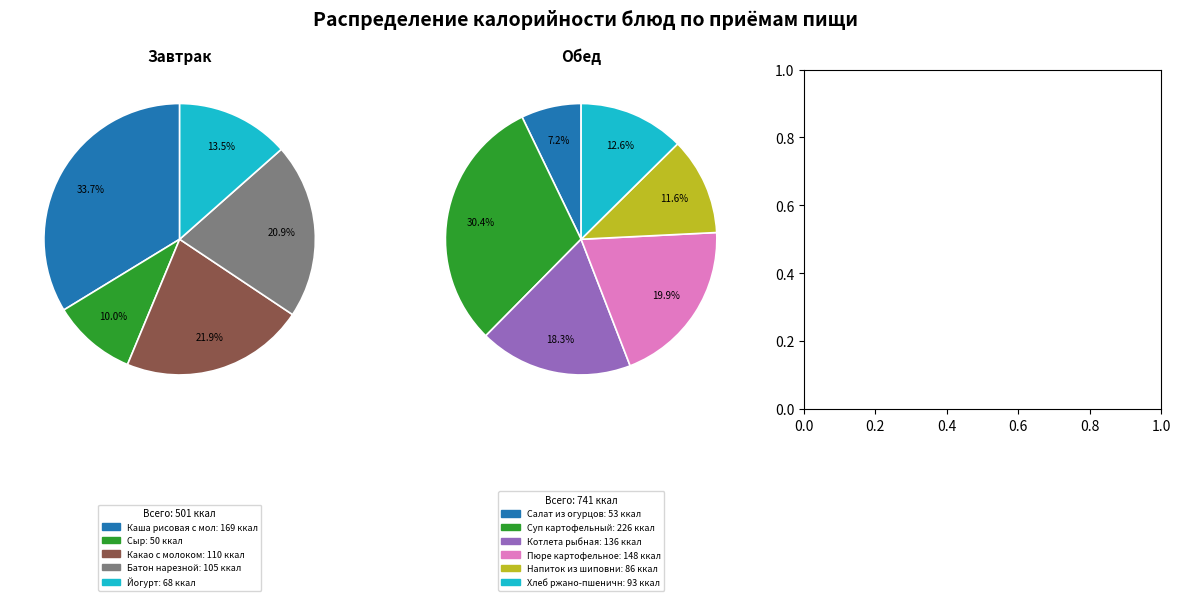

Is there a majority slice in this chart?

No